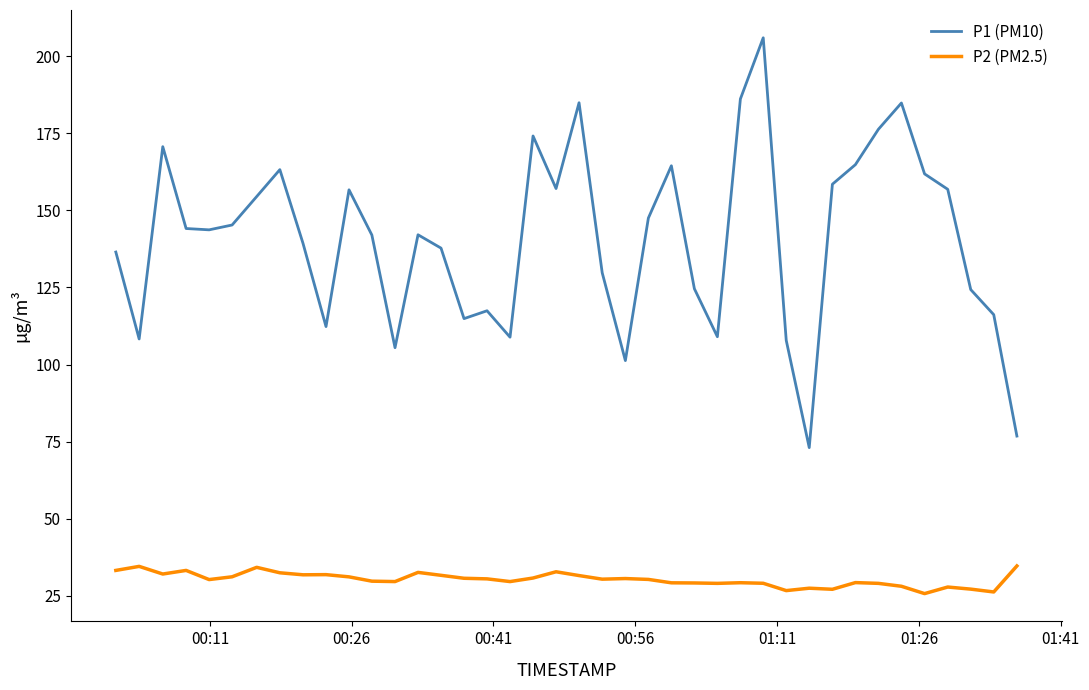

True or false: P2 (PM2.5) and P1 (PM10) intersect in this chart.

False